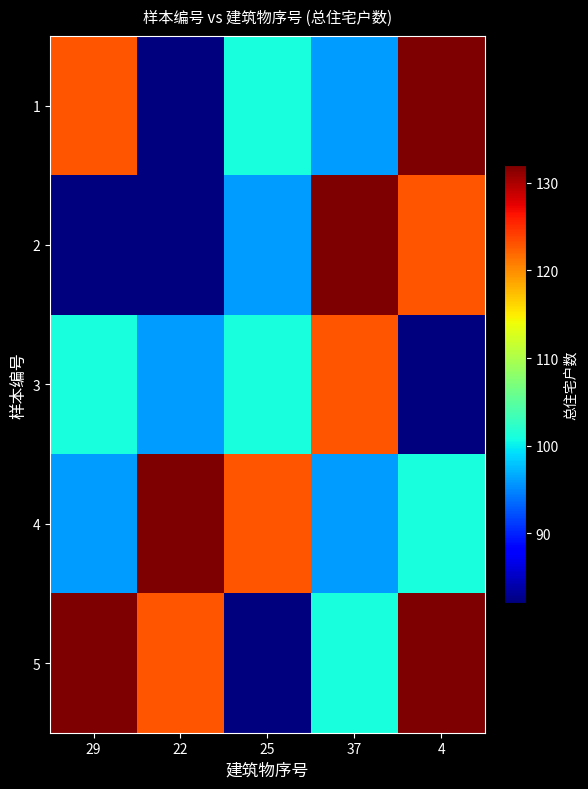

List the series in order of their overall mean, lowest first.

3, 2, 1, 4, 5